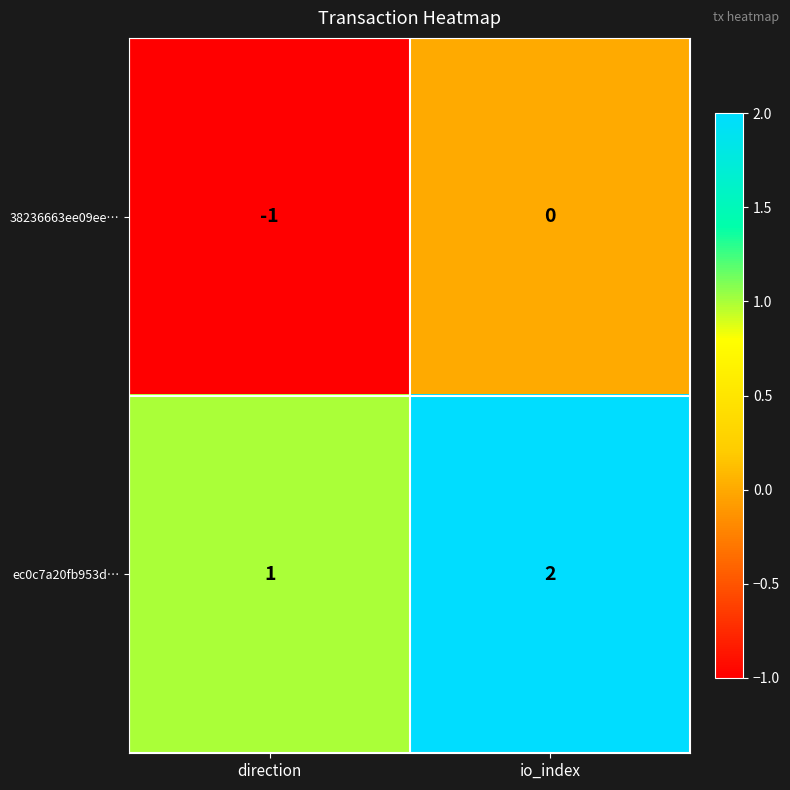

What is the total value across all series at io_index?

2